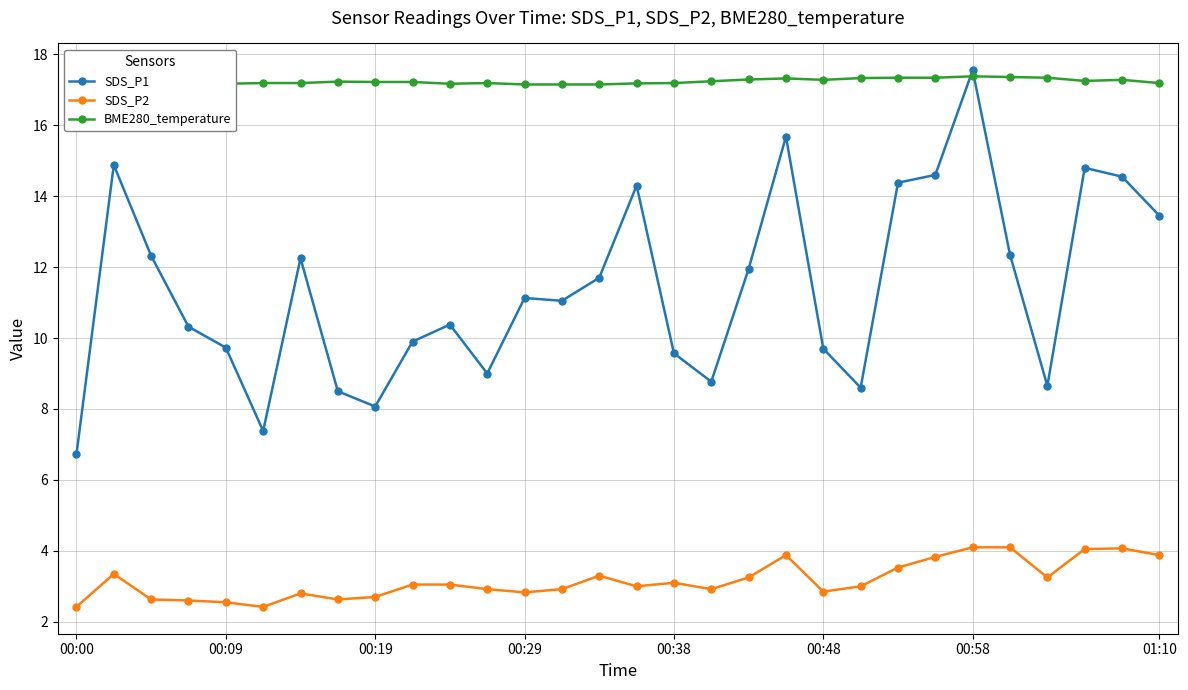

What is the maximum value for SDS_P2?

4.1